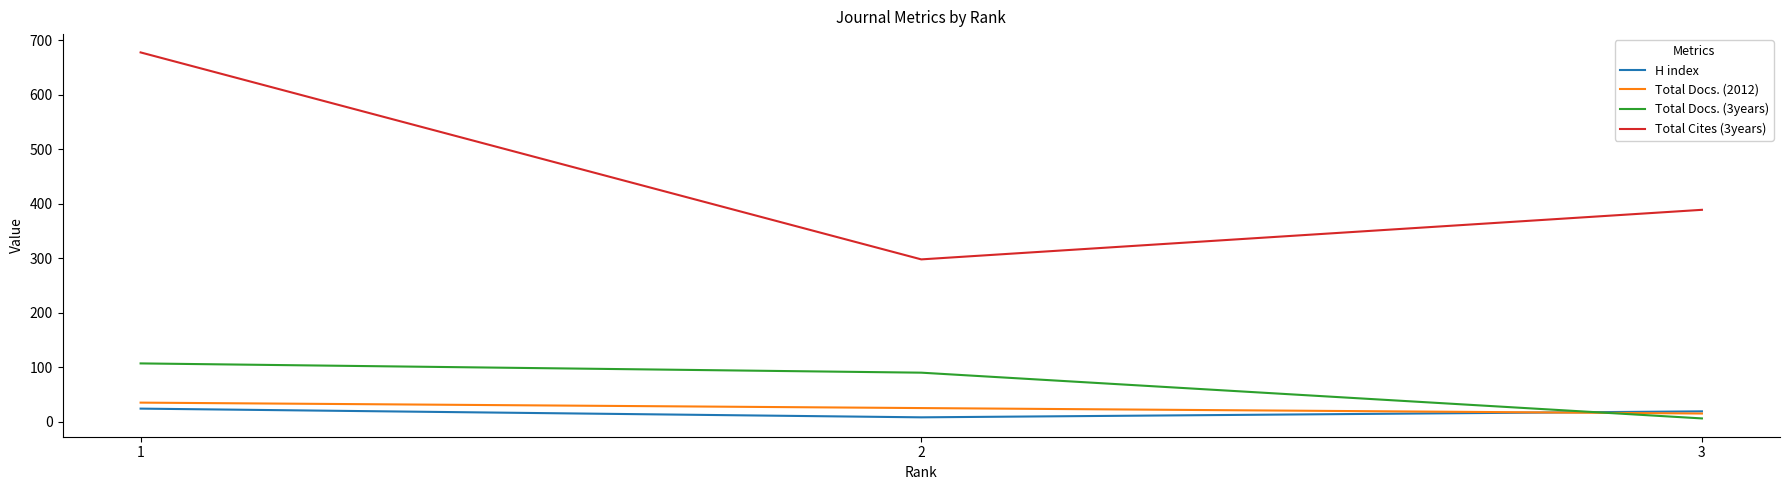

Reading right to left, transcribe all the data shown in this chart.

H index: 19	8	24
Total Docs. (2012): 15	25	35
Total Docs. (3years): 6	90	107
Total Cites (3years): 389	298	678